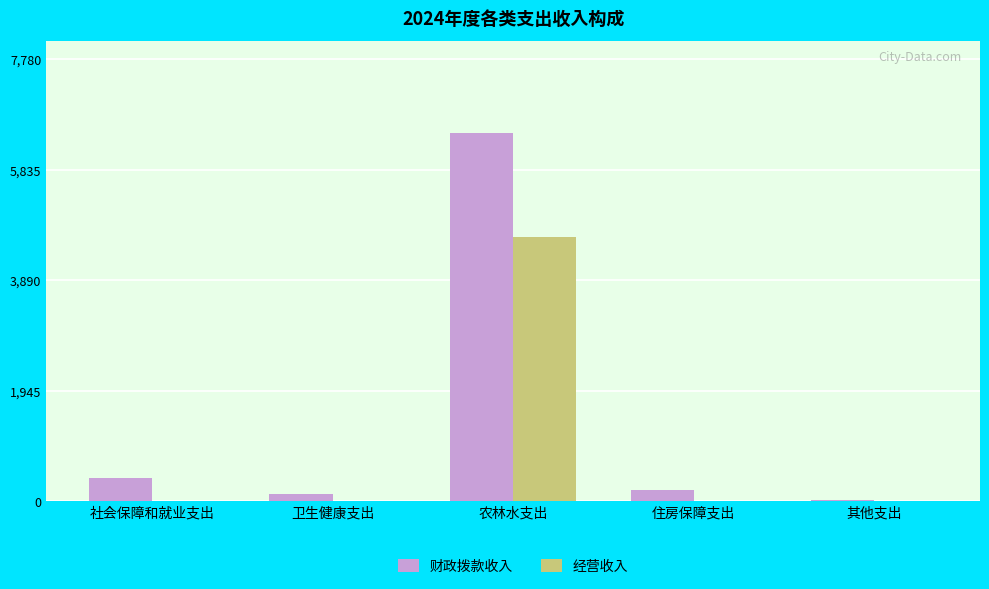

Which label corresponds to the largest value in the chart?

农林水支出